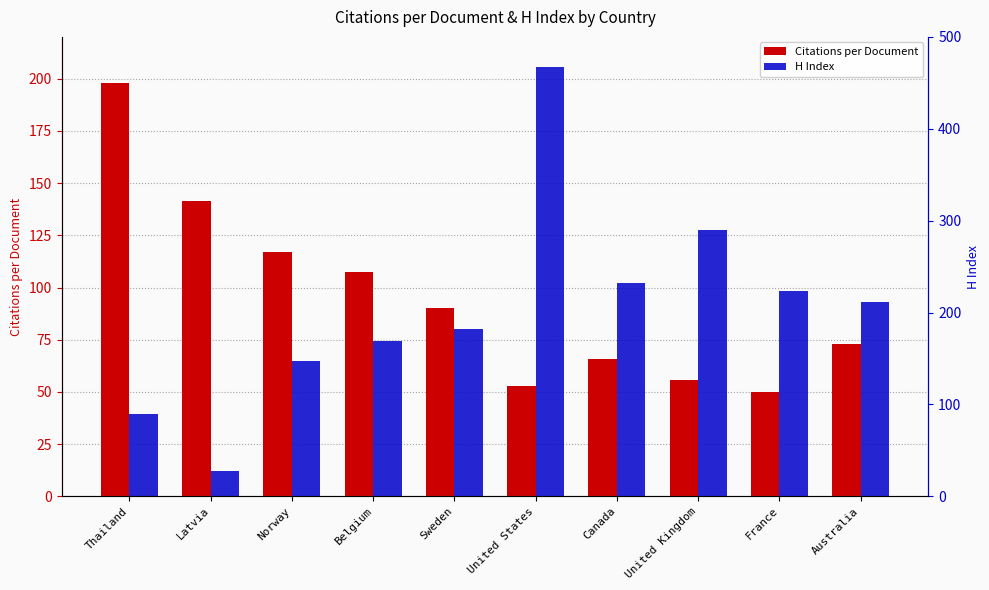

Rank the series at Belgium from highest to lowest value.

H Index, Citations per Document